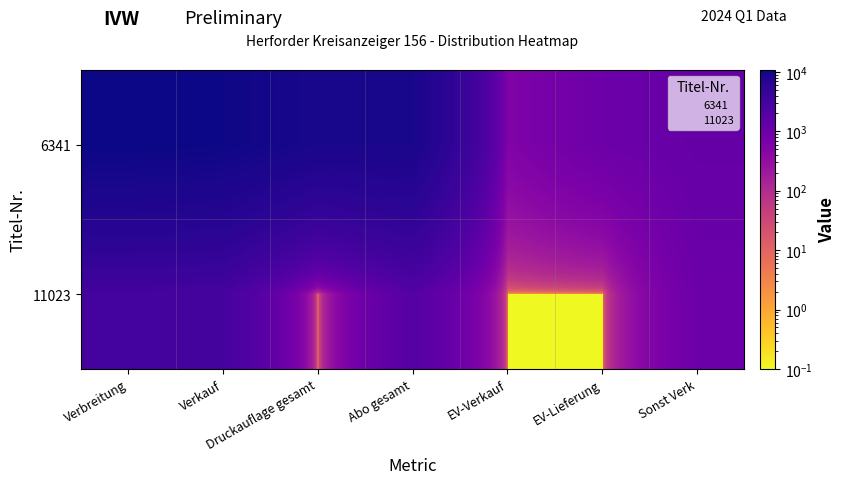

Reading left to right, what are all the values shown in this chart?

6341: Verbreitung=10770.0	Verkauf=10334.0	Druckauflage gesamt=8618.0	Abo gesamt=8598.0	EV-Verkauf=538.0	EV-Lieferung=979.0	Sonst Verk=1198.0
11023: Verbreitung=3094.0	Verkauf=2939.0	Druckauflage gesamt=0.1	Abo gesamt=1935.0	EV-Verkauf=0.1	EV-Lieferung=0.1	Sonst Verk=1004.0